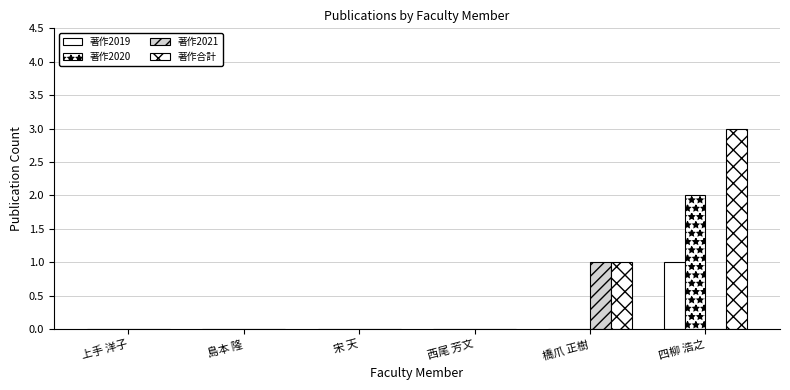

How many groups of bars are there?

6